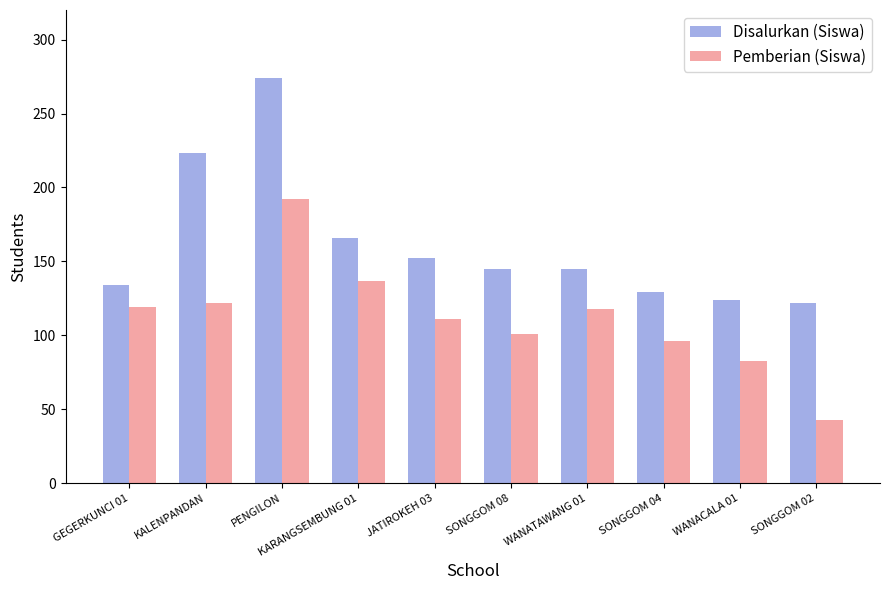

Is it true that Disalurkan (Siswa) equals 124 at WANACALA 01?

True